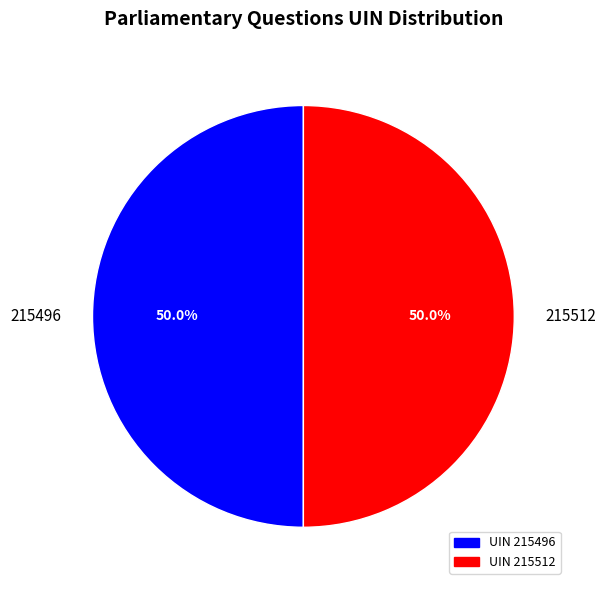

Approximately how many times larger is the value at 215496 compared to 215512?

1.0